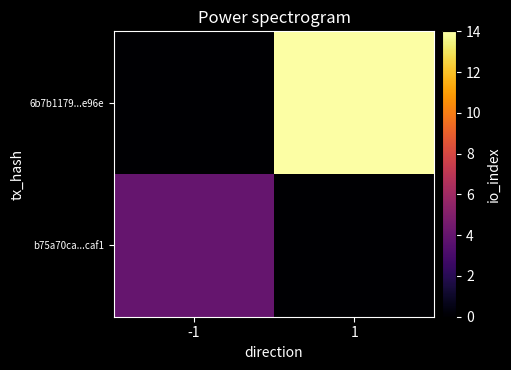

At which category is the sum across all series the highest?

1